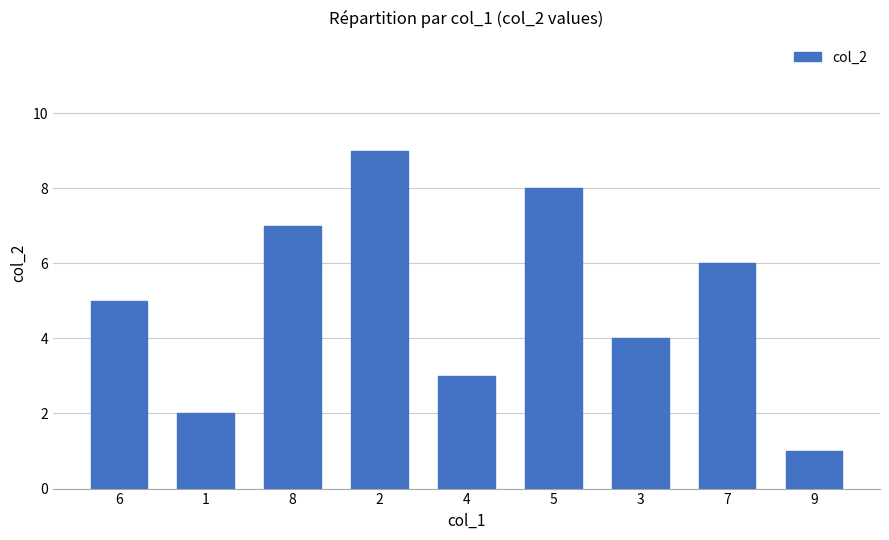

At which label is the value closest to 5?

6